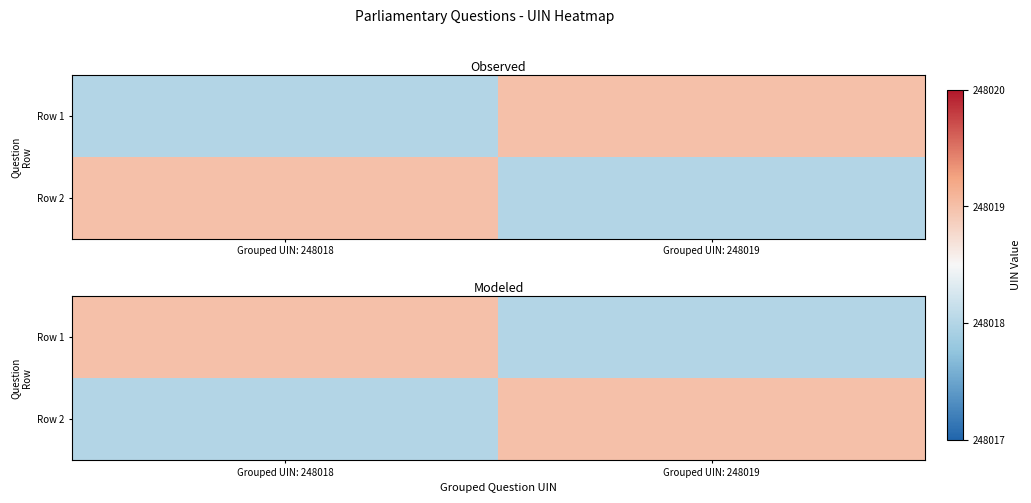

At which category is the sum across all series the highest?

Grouped UIN: 248018